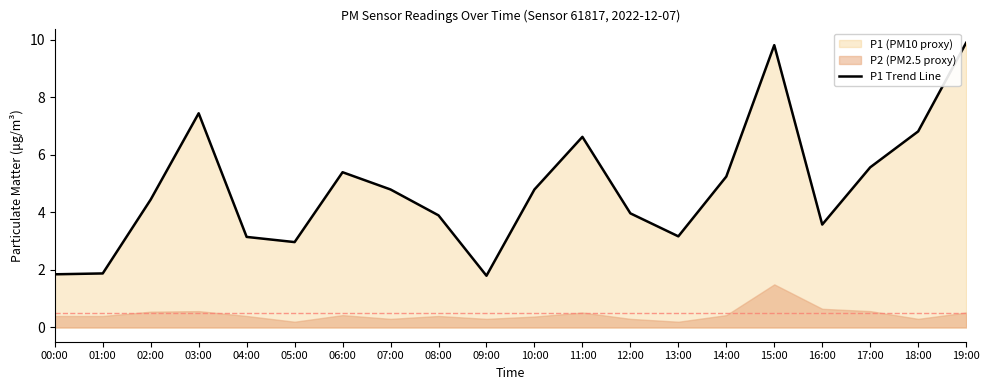

How many lines are shown in the chart?

1